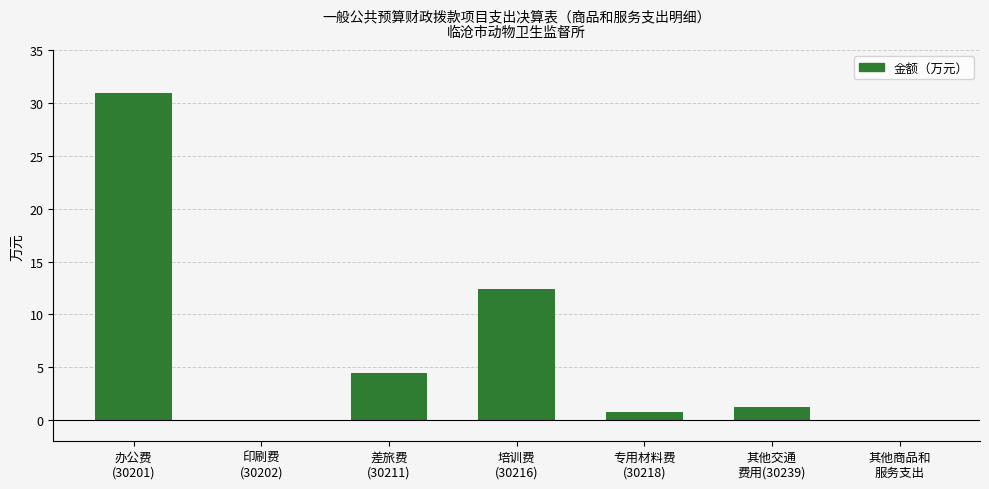

What is the maximum value shown in the chart?

31.0